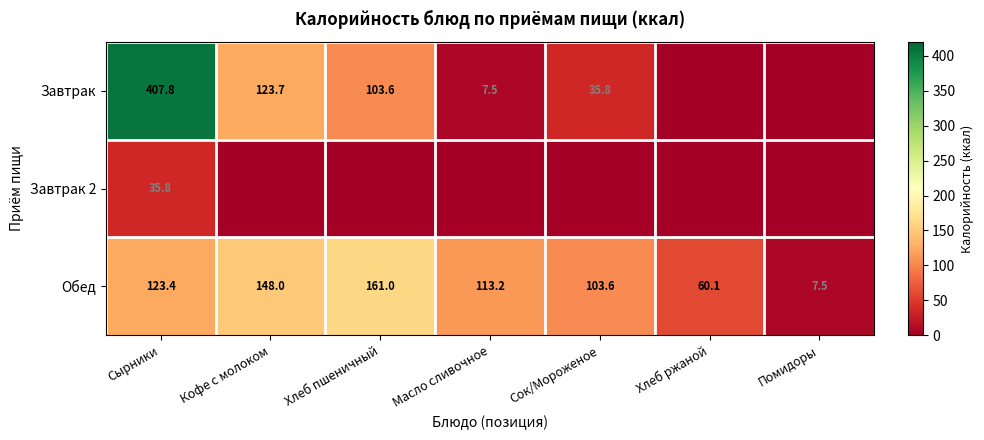

What is the average value of the Обед series?

102.4